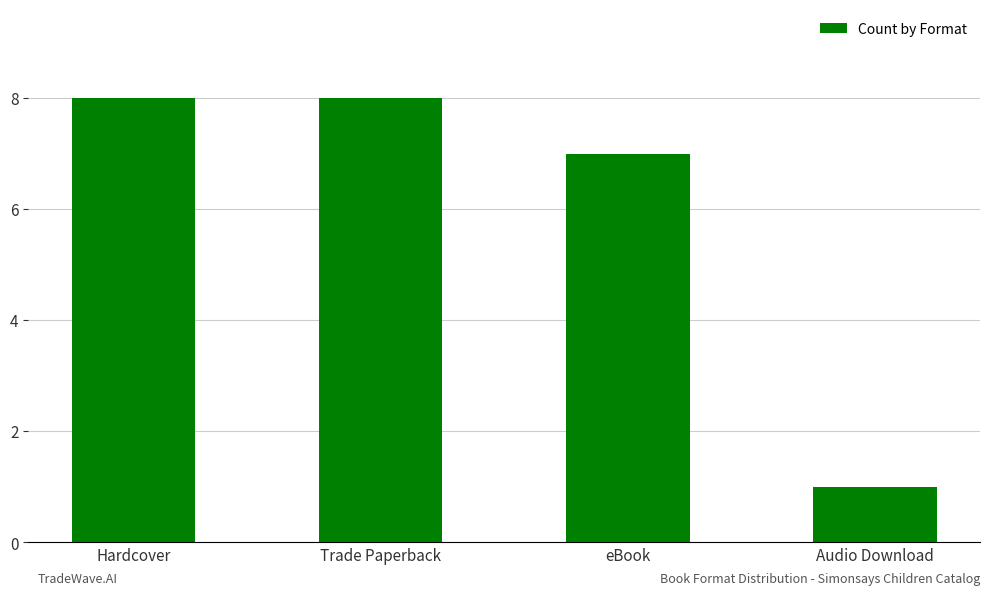

How many bars are there in total?

4